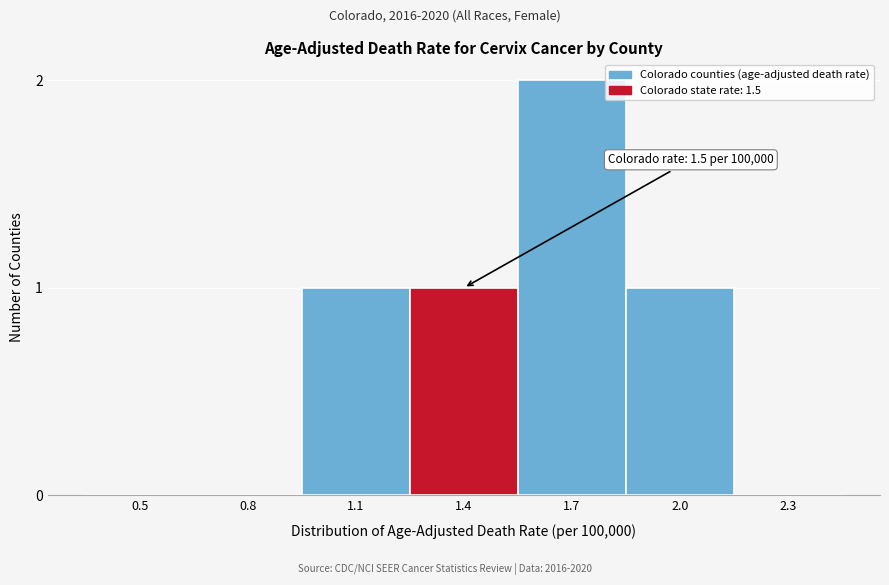

Reading left to right, what are all the values shown in this chart?

0.5=0	0.8=0	1.1=1	1.4=1	1.7=2	2.0=1	2.3=0